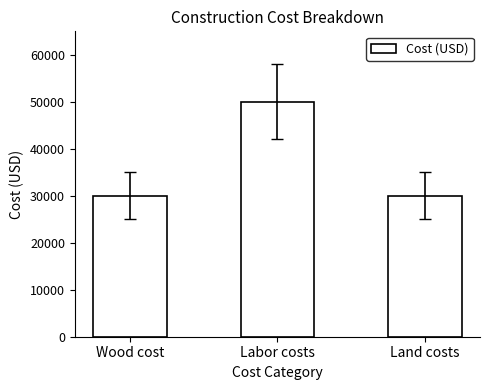

Does the chart contain stacked bars?

No